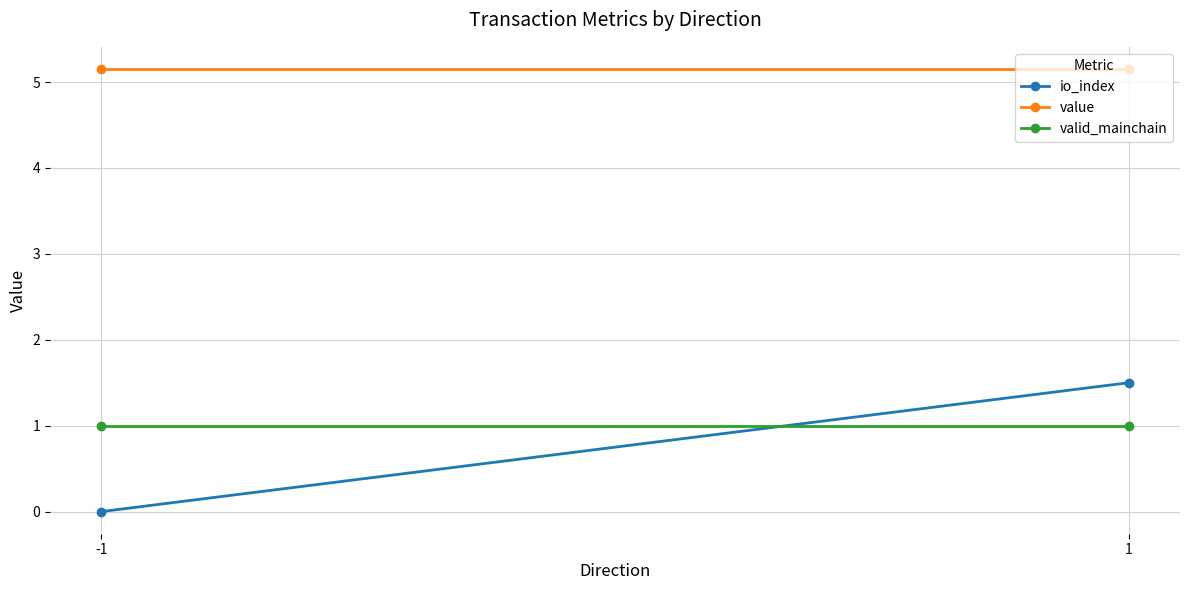

At which category does the chart reach its minimum across all series?

-1